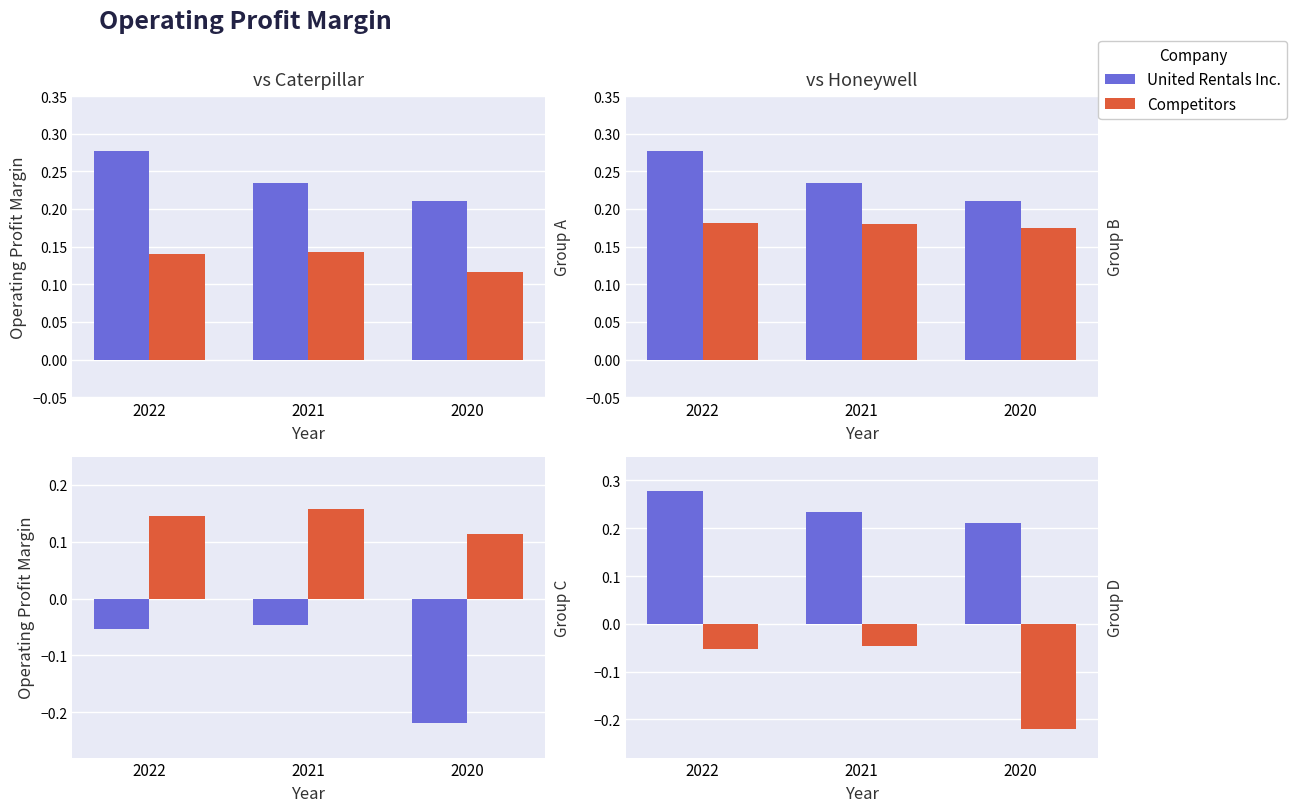

The Caterpillar Inc. series shows 0.1 at 2022. True or false?

True